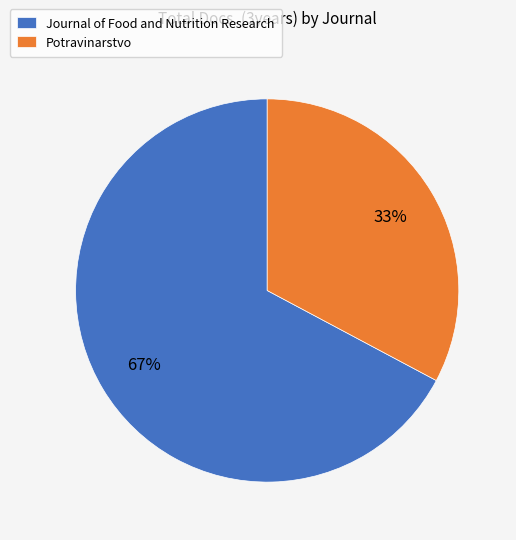

Is it true that Potravinarstvo is 33% of the pie?

True